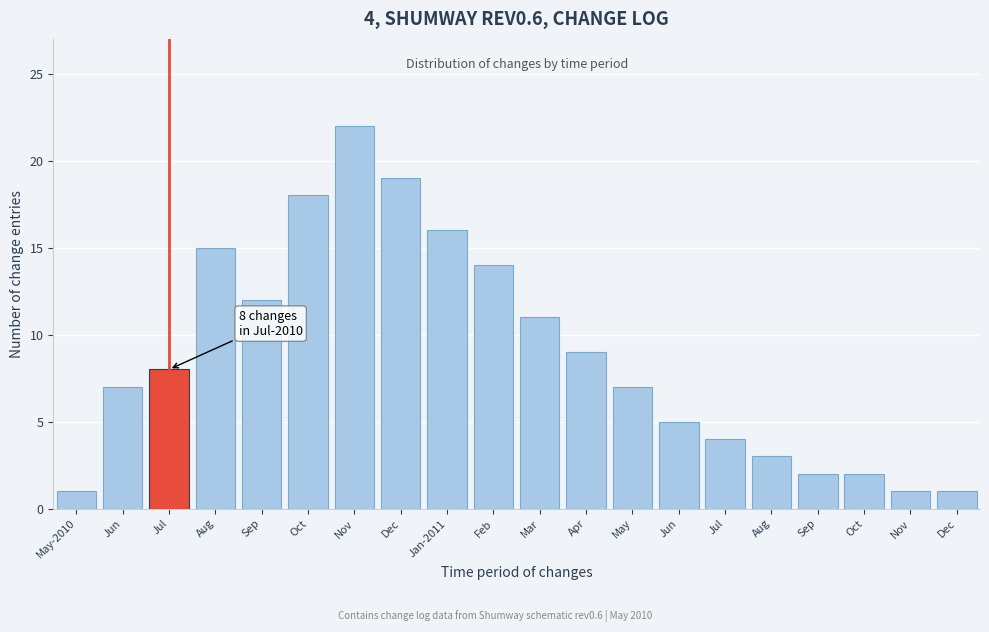

Does the chart contain any negative values?

No